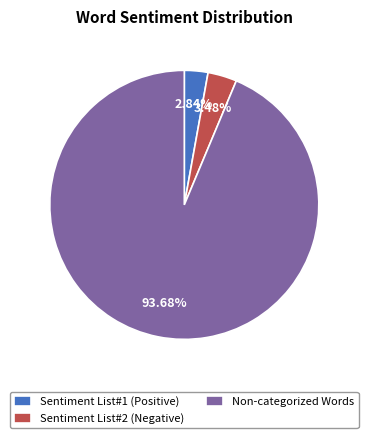

Which slice represents more than half of the pie?

Non-categorized Words